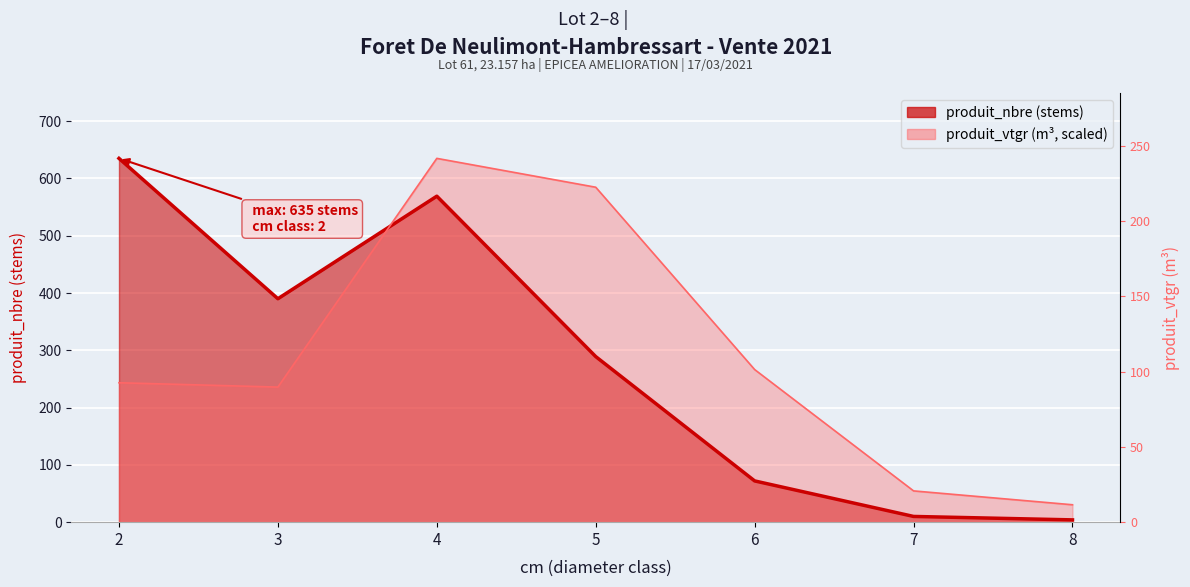

What is the value of the produit_nbre point at the 7th from the left?

4.0